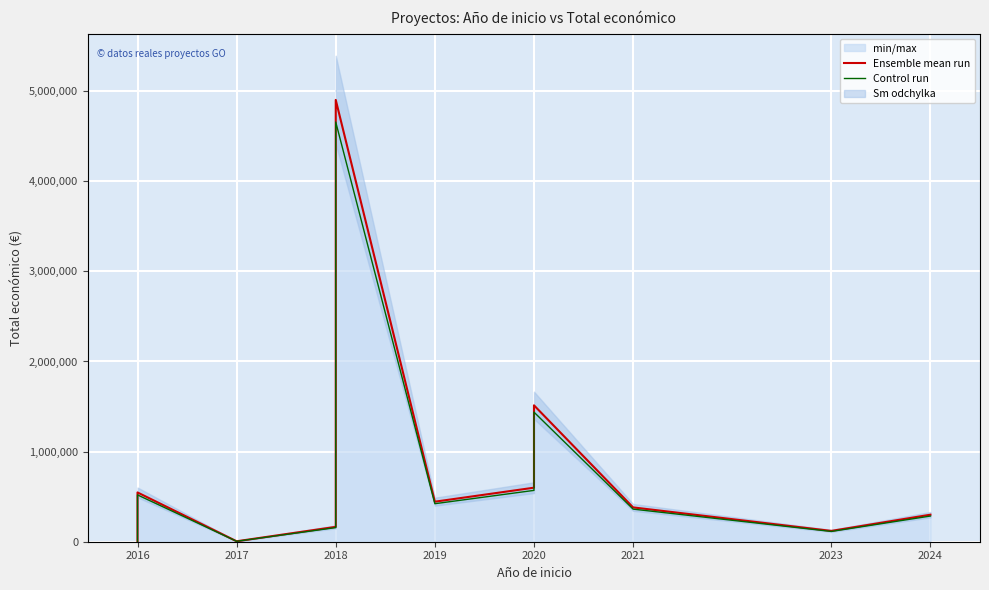

How many data points does each series have?

12